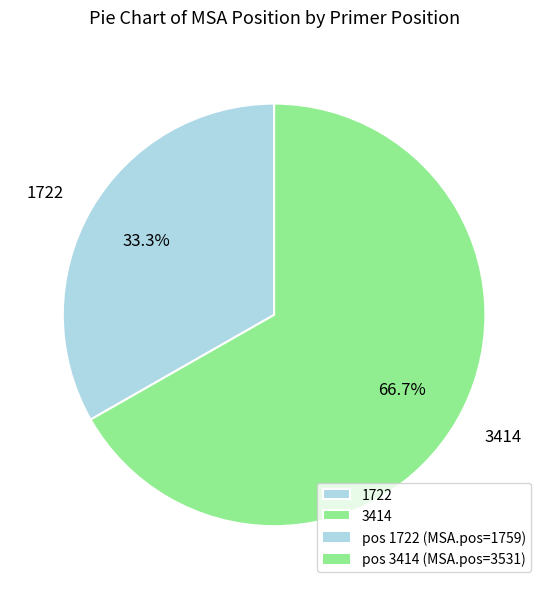

Between 1722 and 3414, which is larger?

3414